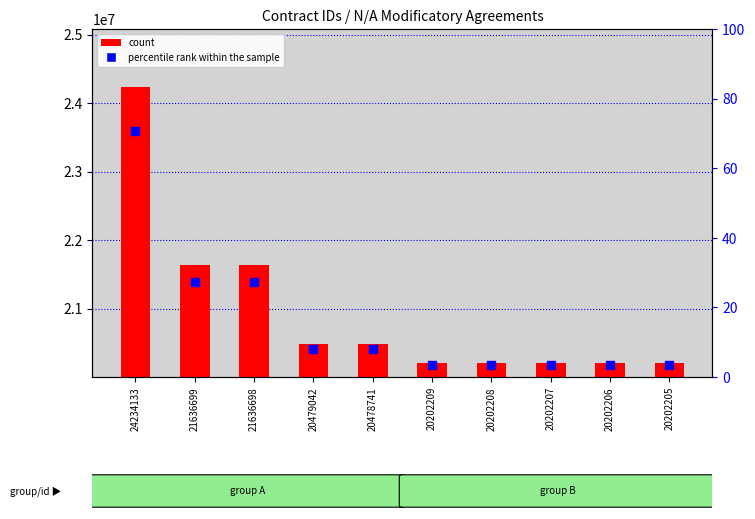

Which series reaches the minimum Y coordinate?

count